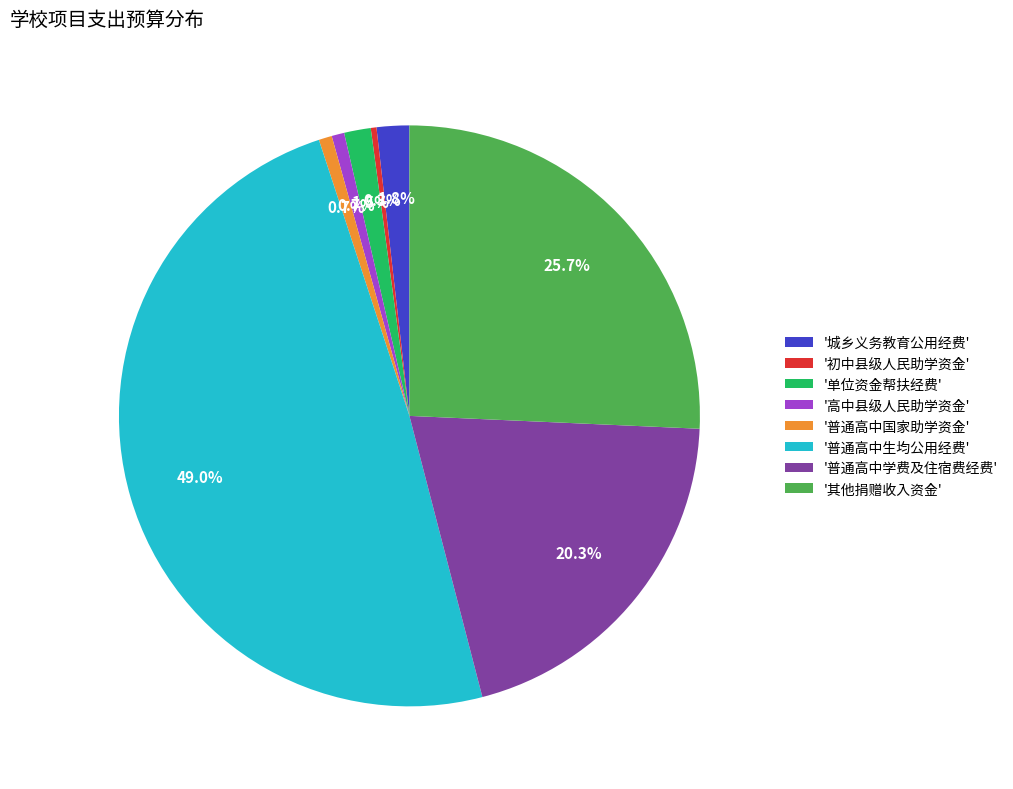

Does any single category account for the majority?

No